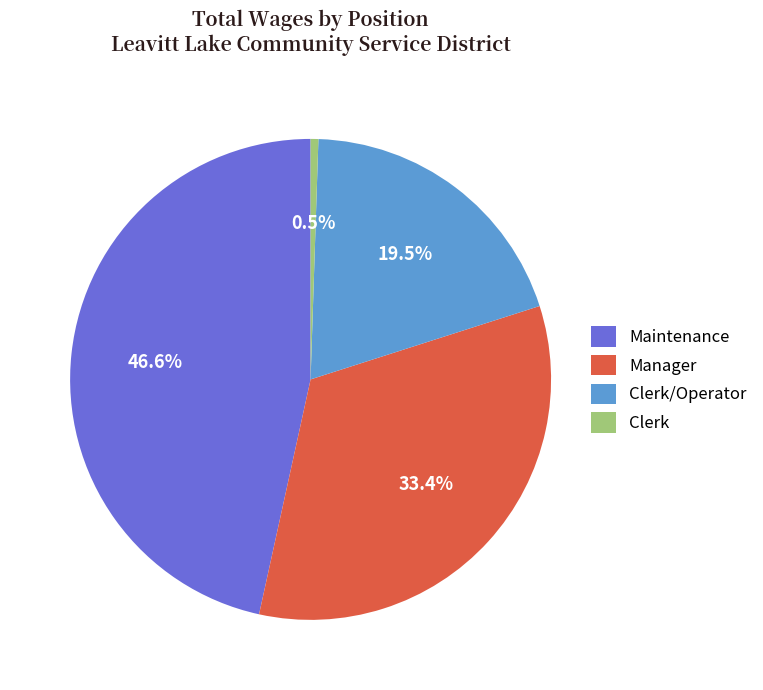

Does Clerk/Operator represent more than half of the total?

No